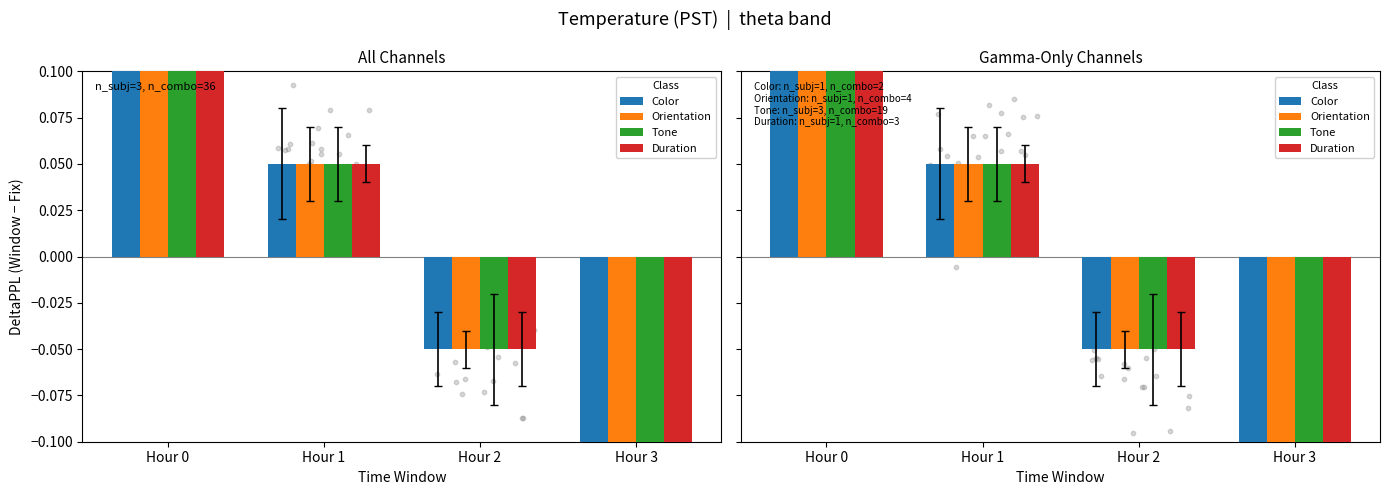

Which series contains the highest Y value?

Orientation